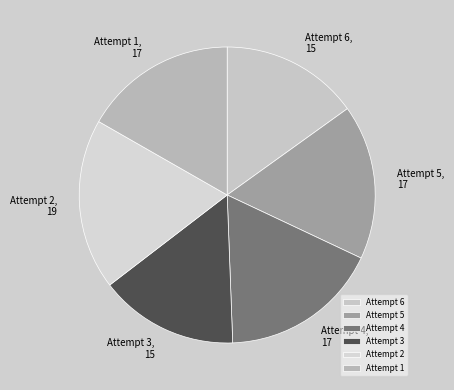

Approximately how many times larger is the value at Attempt 4 compared to Attempt 1?

1.0